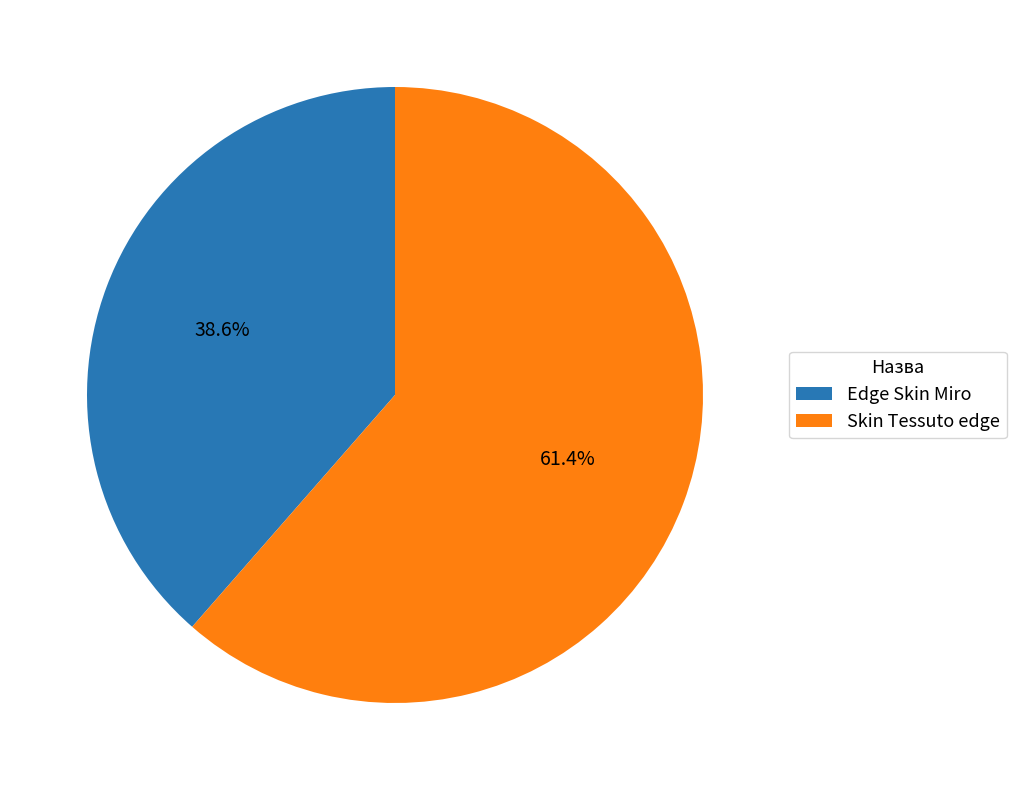

Does any single category account for the majority?

Yes